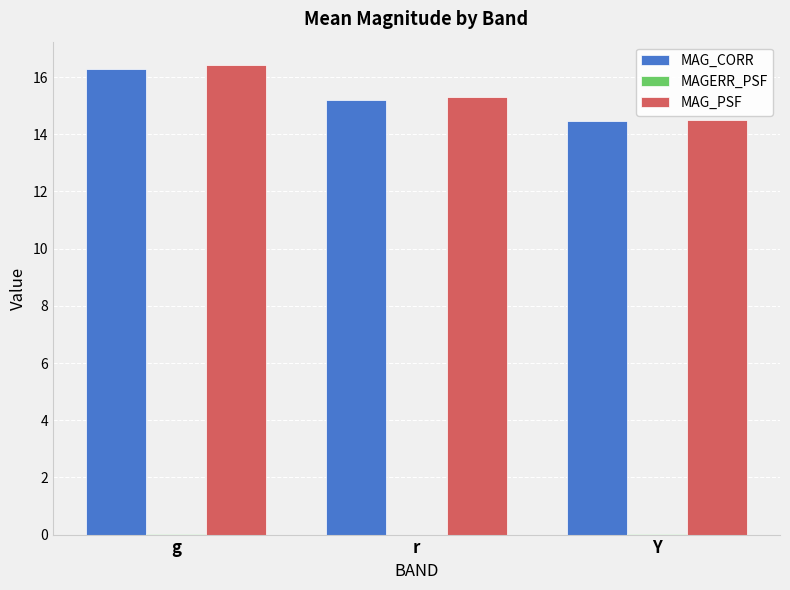

At which label does MAG_PSF first exceed 15?

g